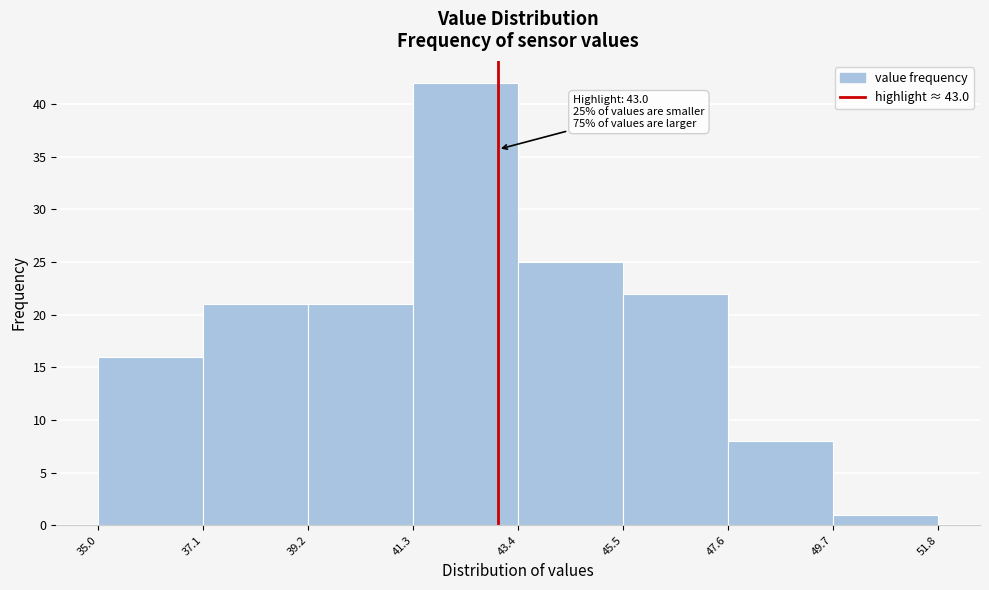

Over which range of the x-axis is the bar tallest?

41.3 to 43.4